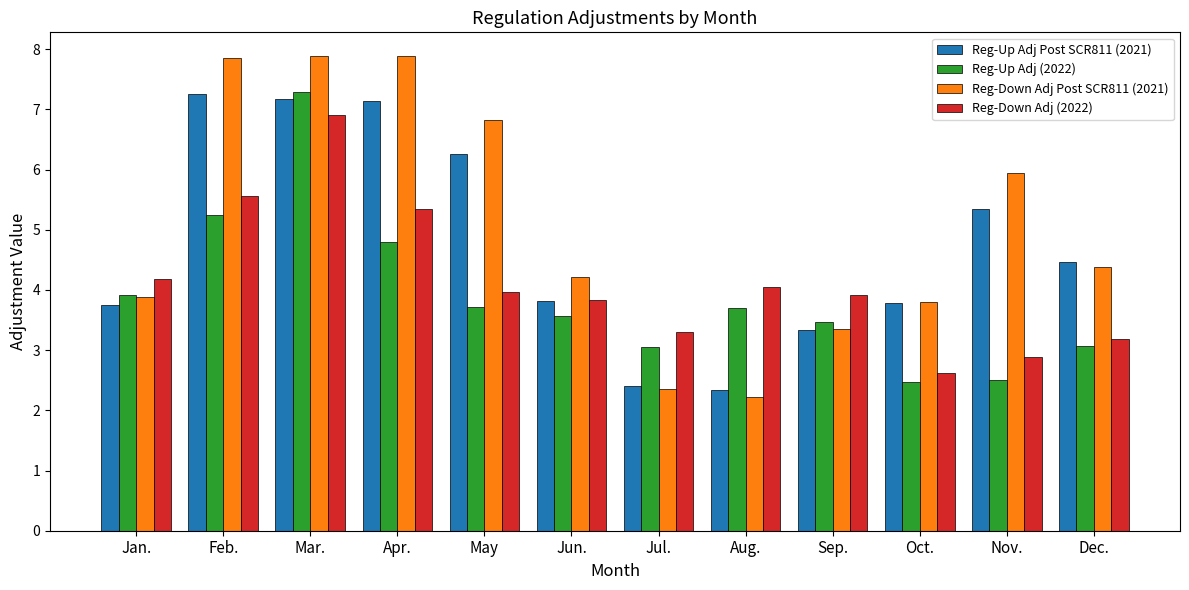

What is the sum of the Reg-Down Adj Post SCR811 (2021) values at Jun. and Aug.?

6.4